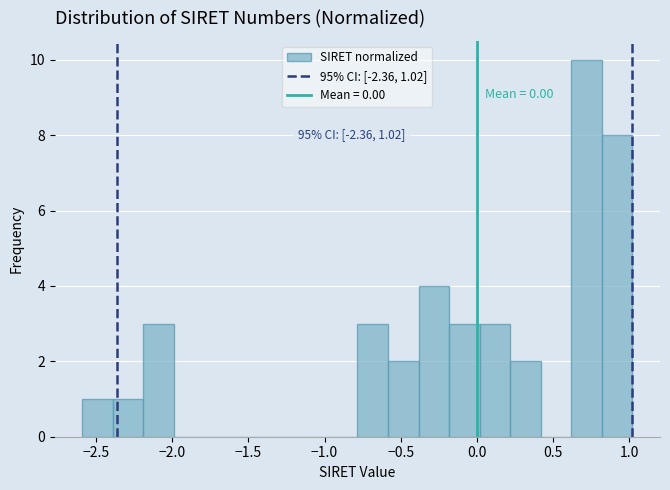

Over which range of the x-axis is the bar tallest?

0.6 to 0.8